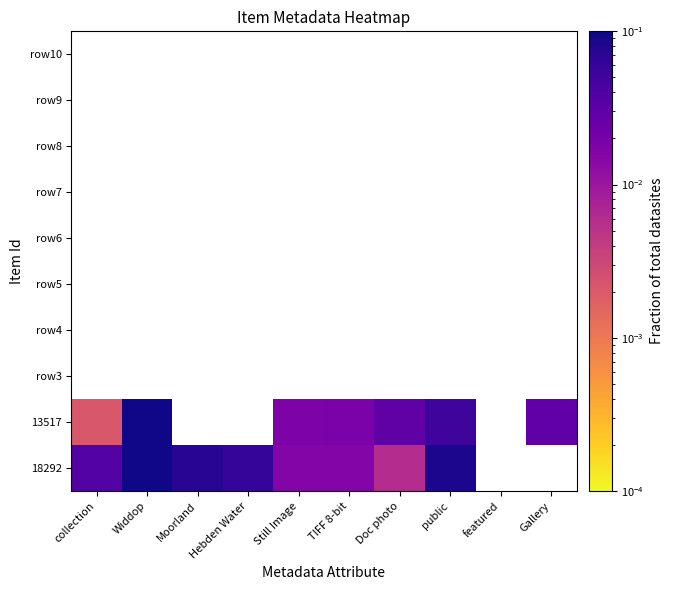

Which has a higher value, Widdop or collection?

Widdop